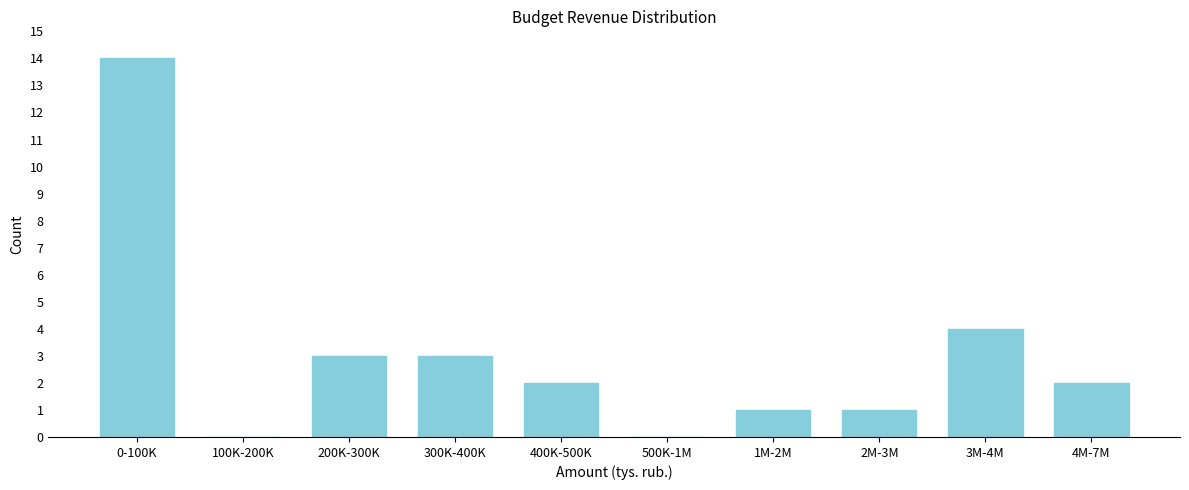

Reading right to left, transcribe all the data shown in this chart.

4M-7M=2	3M-4M=4	2M-3M=1	1M-2M=1	500K-1M=0	400K-500K=2	300K-400K=3	200K-300K=3	100K-200K=0	0-100K=14